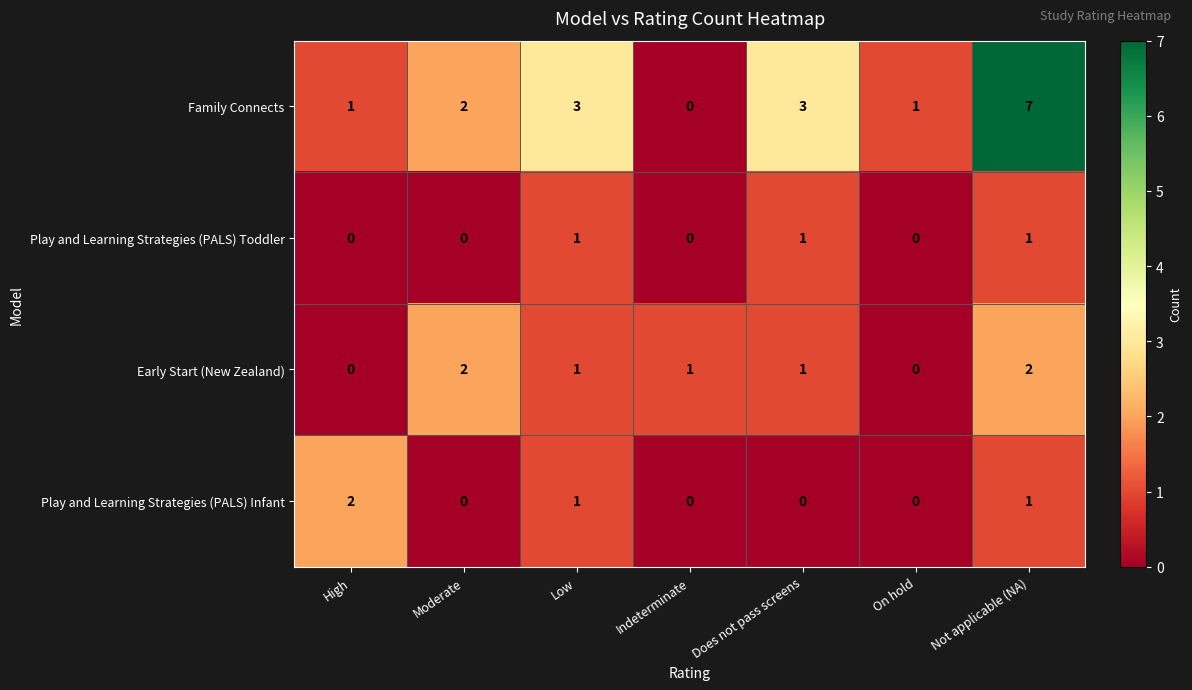

Between Indeterminate and Not applicable (NA), which series saw the biggest shift?

Family Connects